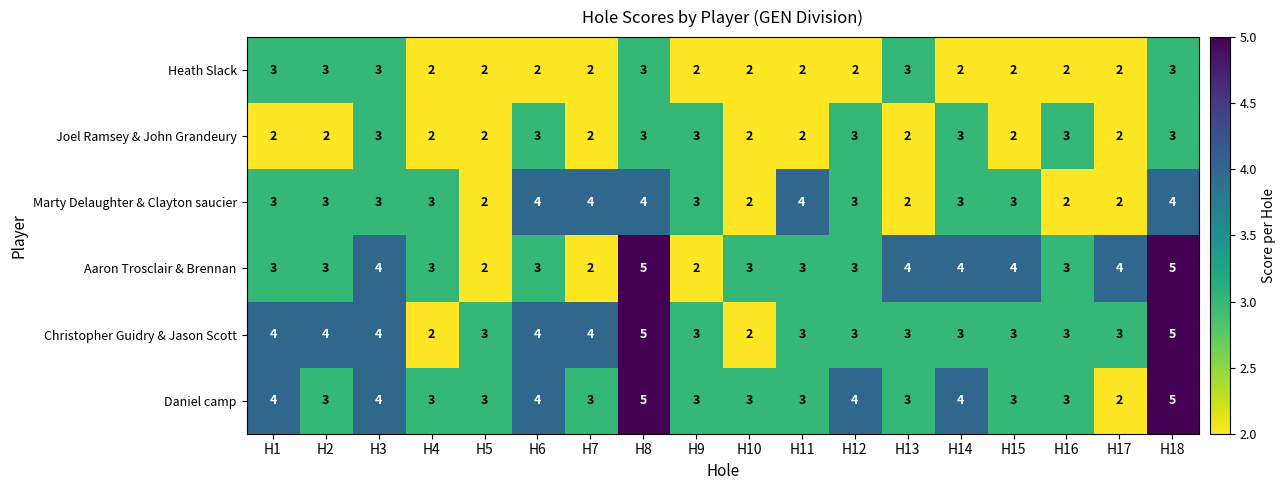

What is the sum of all Christopher Guidry & Jason Scott values?

61